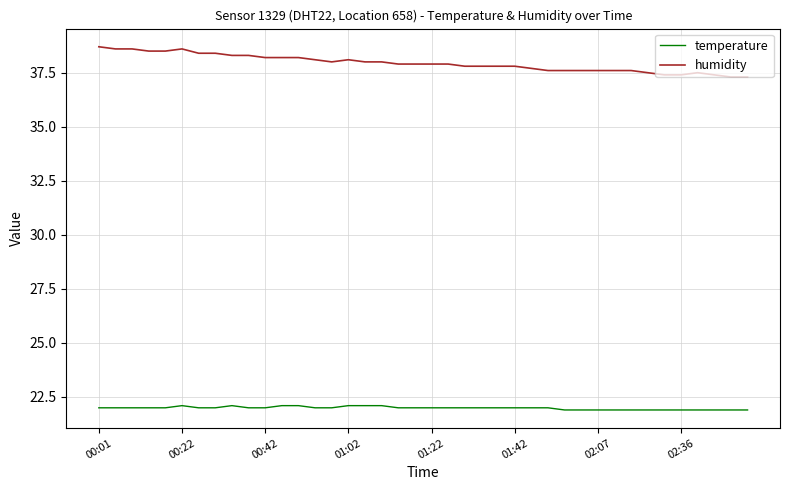

What are all the series names shown in the legend?

temperature, humidity